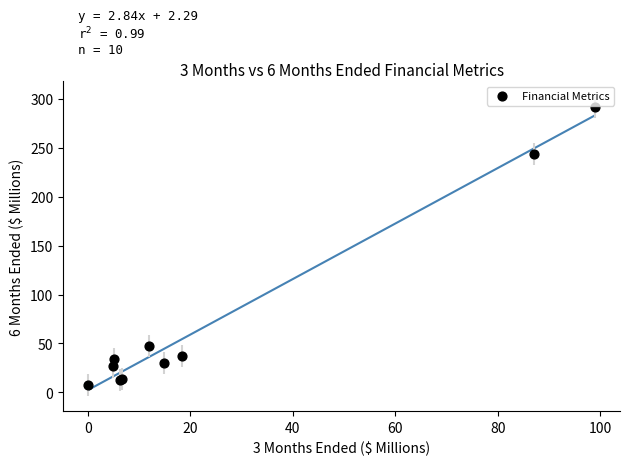

What Y value in the scatter plot is closest to 149?

243.8